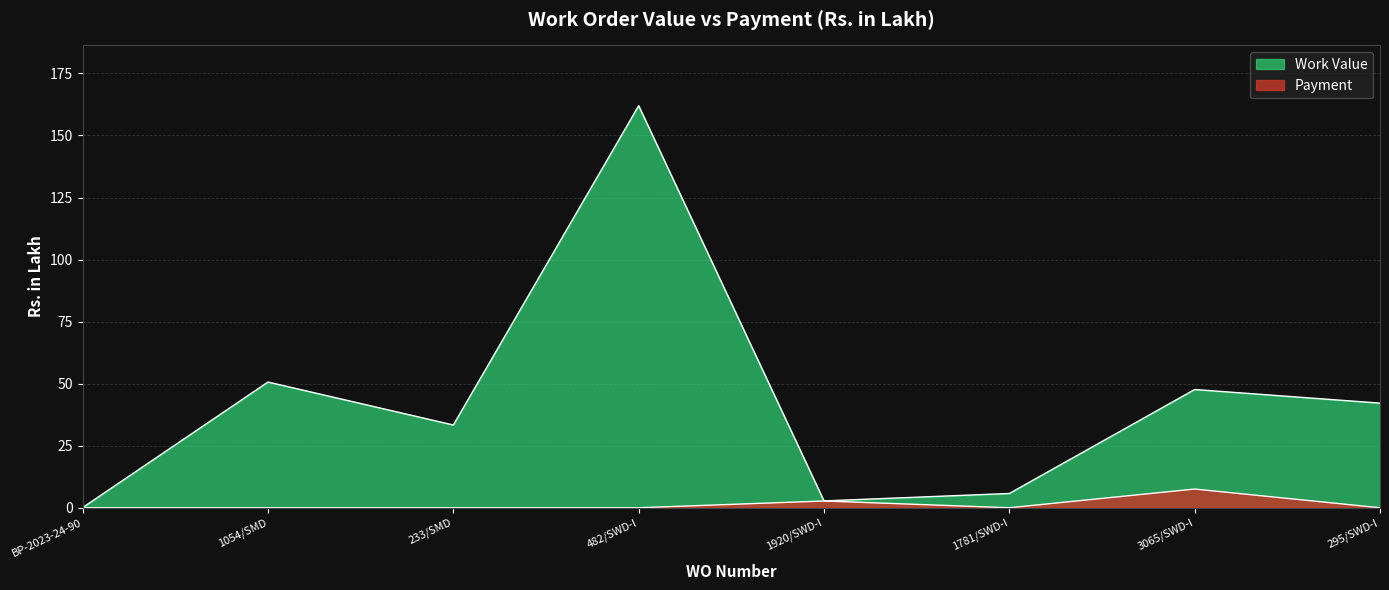

The value of Payment at 233/SMD is 0.0. True or false?

True